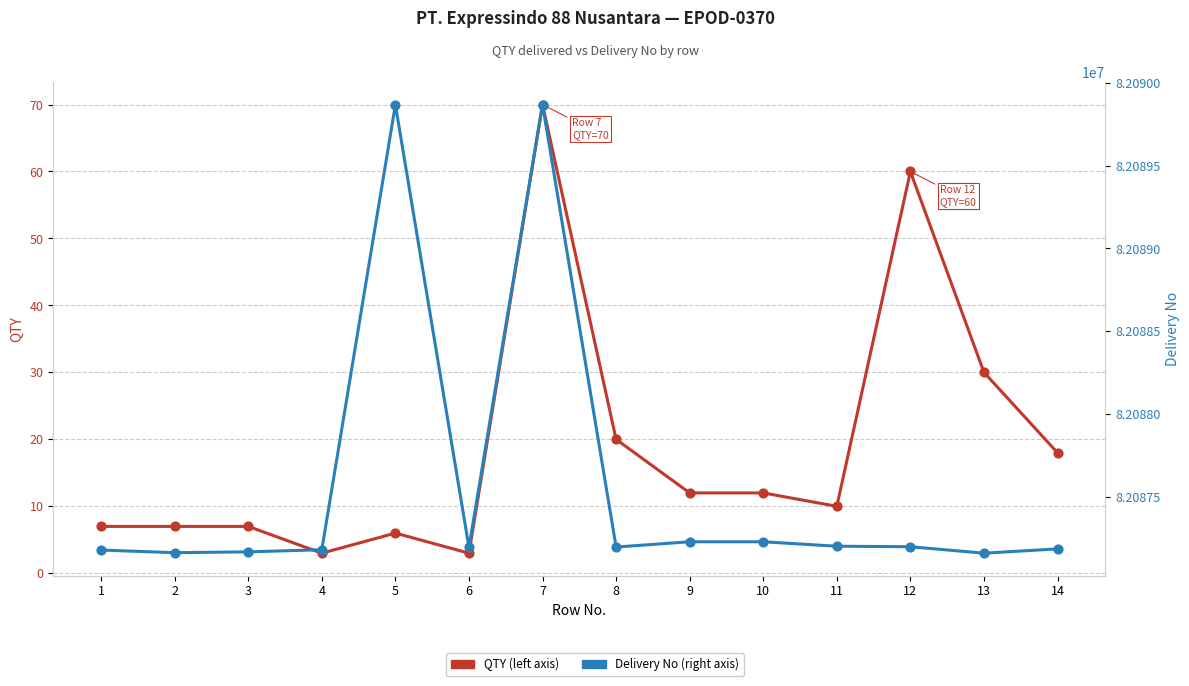

Which series has the largest total across all categories?

Delivery No